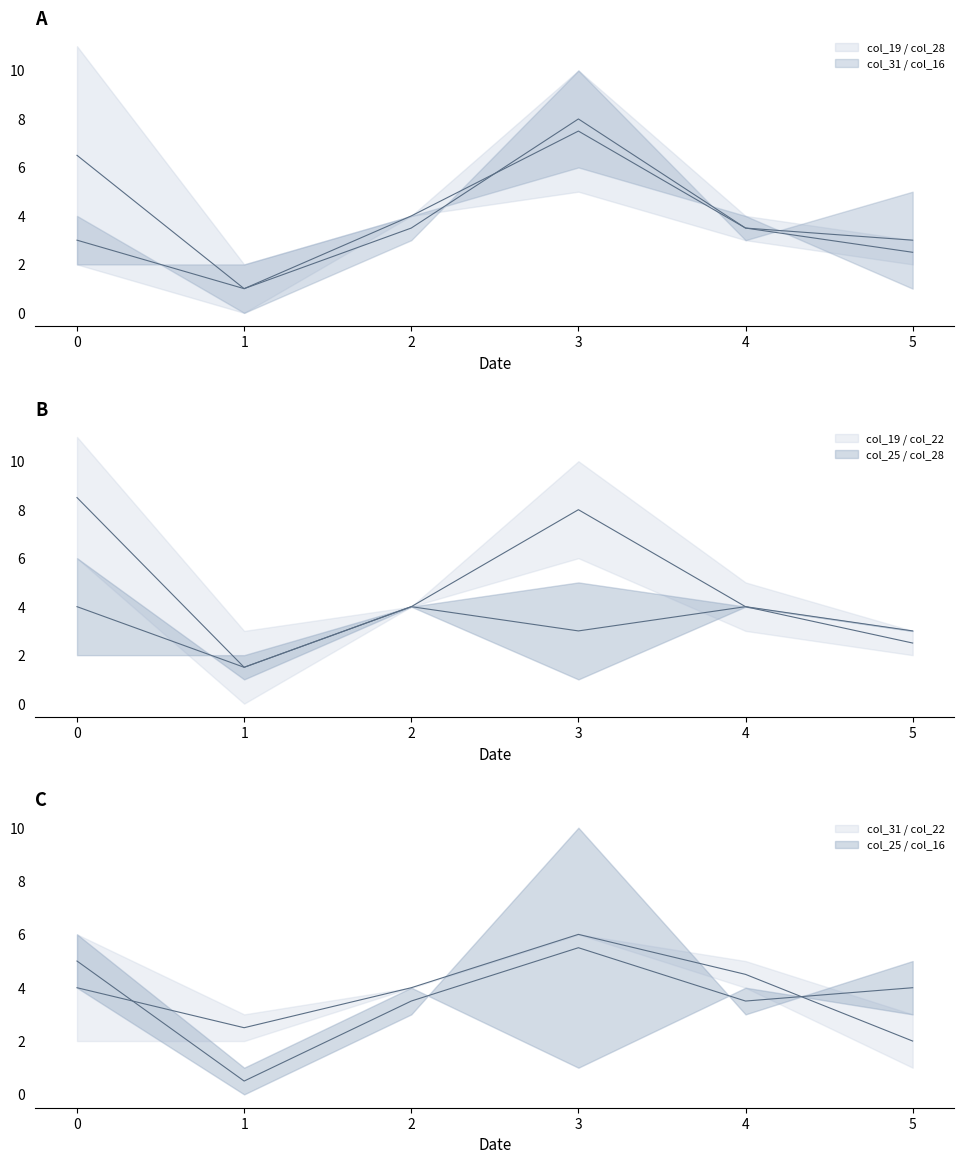

Reading left to right, transcribe all the data shown in this chart.

col_19: 11	0	4	10	3	2
col_28: 2	2	4	5	4	3
col_31: 2	2	4	6	4	1
col_16: 4	0	3	10	3	5
col_22: 6	3	4	6	5	3
col_25: 6	1	4	1	4	3